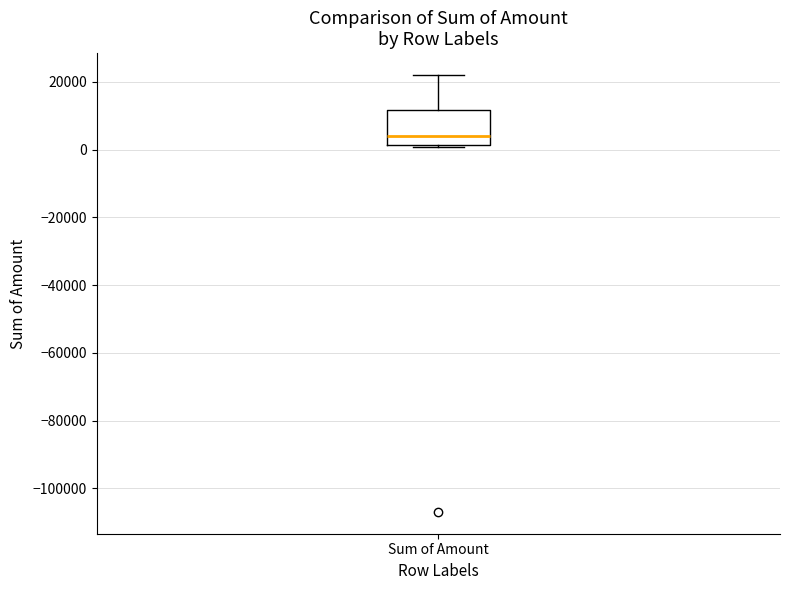

Read this box plot against the y-axis: the position of the median line, the range covered by the box, and the ends of both whiskers. The values are not printed on the chart, so give them approximately, as read against the axis.

median 4000, box 2000 to 12000, whiskers 0 to 22000